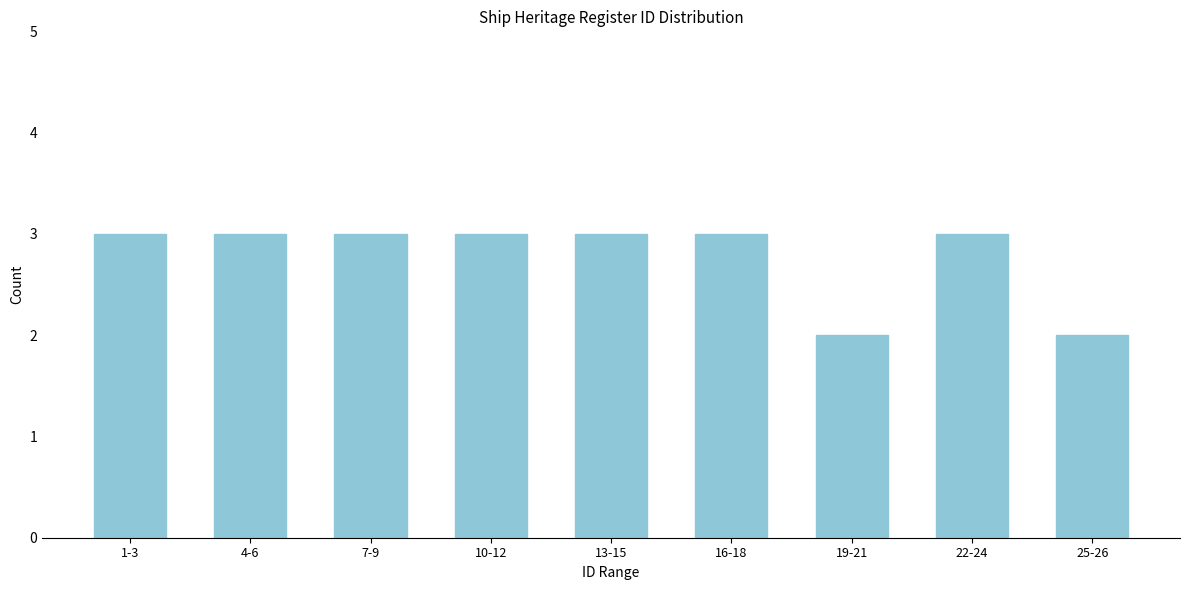

Reading right to left, transcribe all the data shown in this chart.

2	3	2	3	3	3	3	3	3